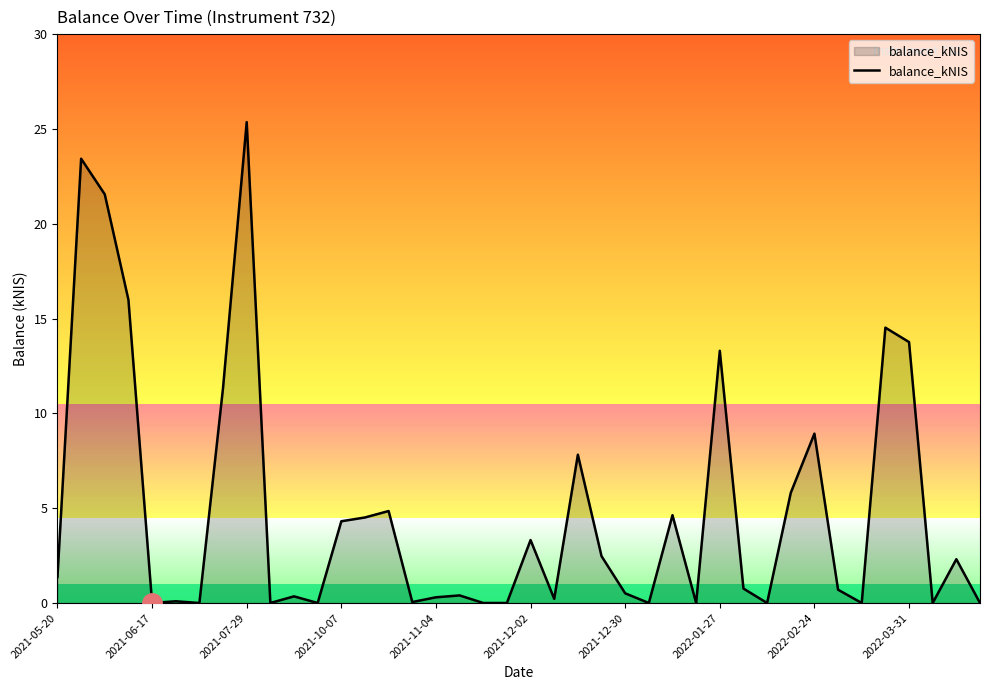

What is the sum of all values?

193.0